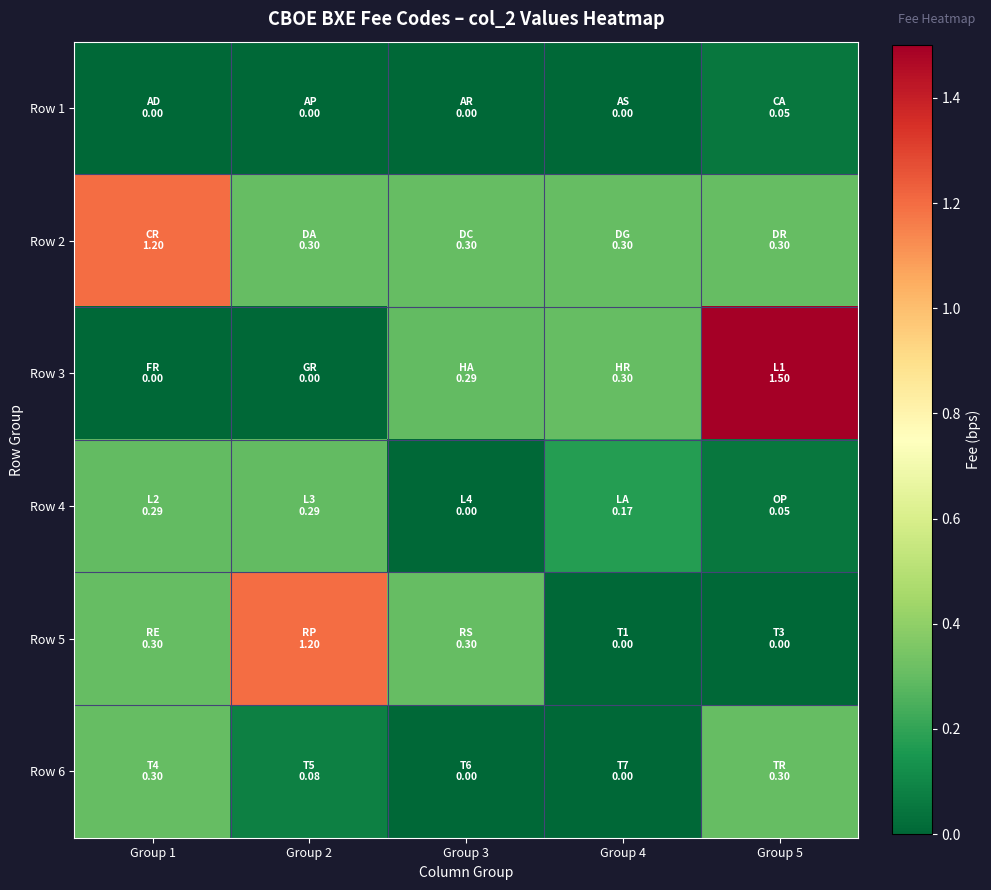

What is the total value across all series at Group 4?

0.8